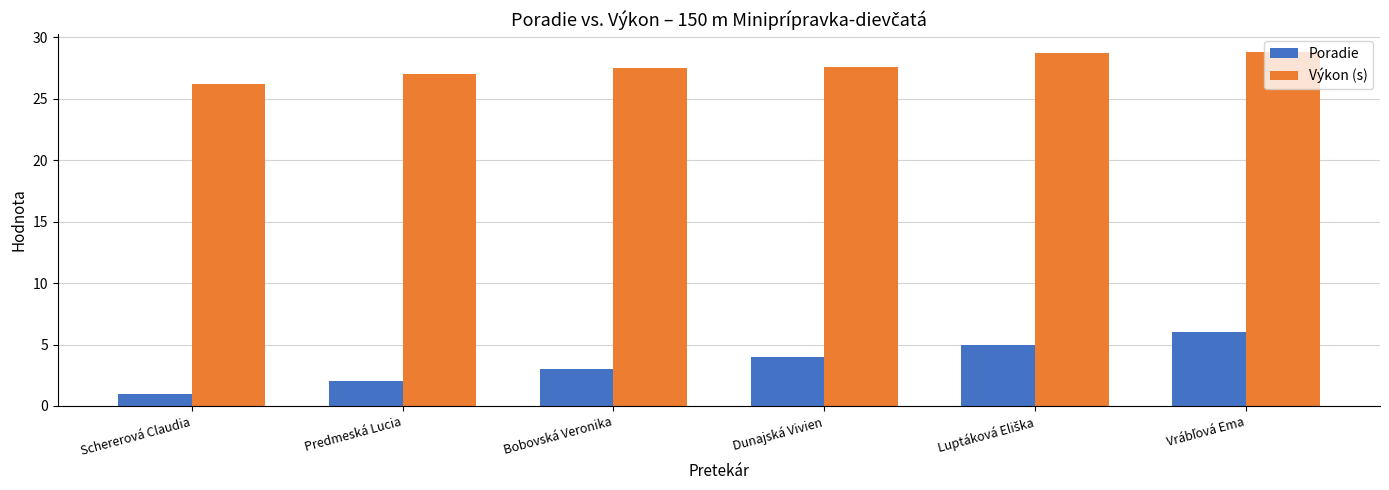

Which series has the widest spread of values?

Poradie